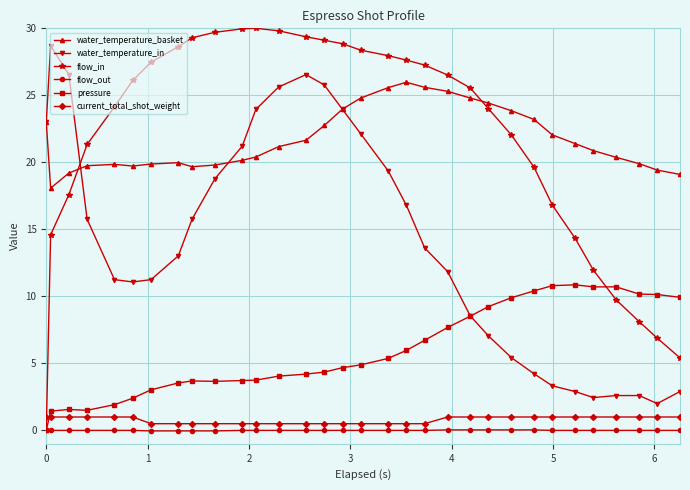

Which series has the widest spread of values?

flow_in